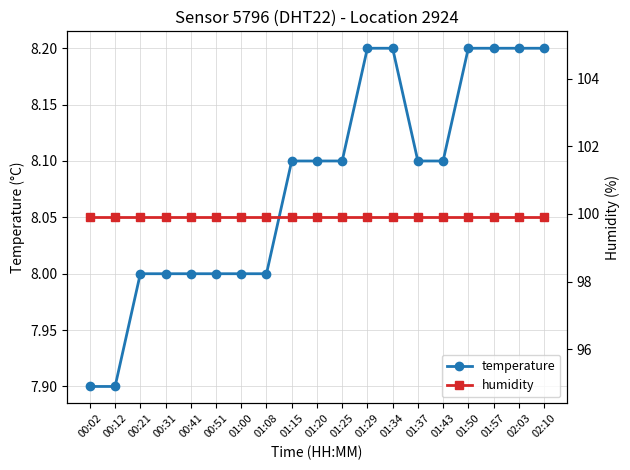

What is the label of the 7th point from the right?

01:34